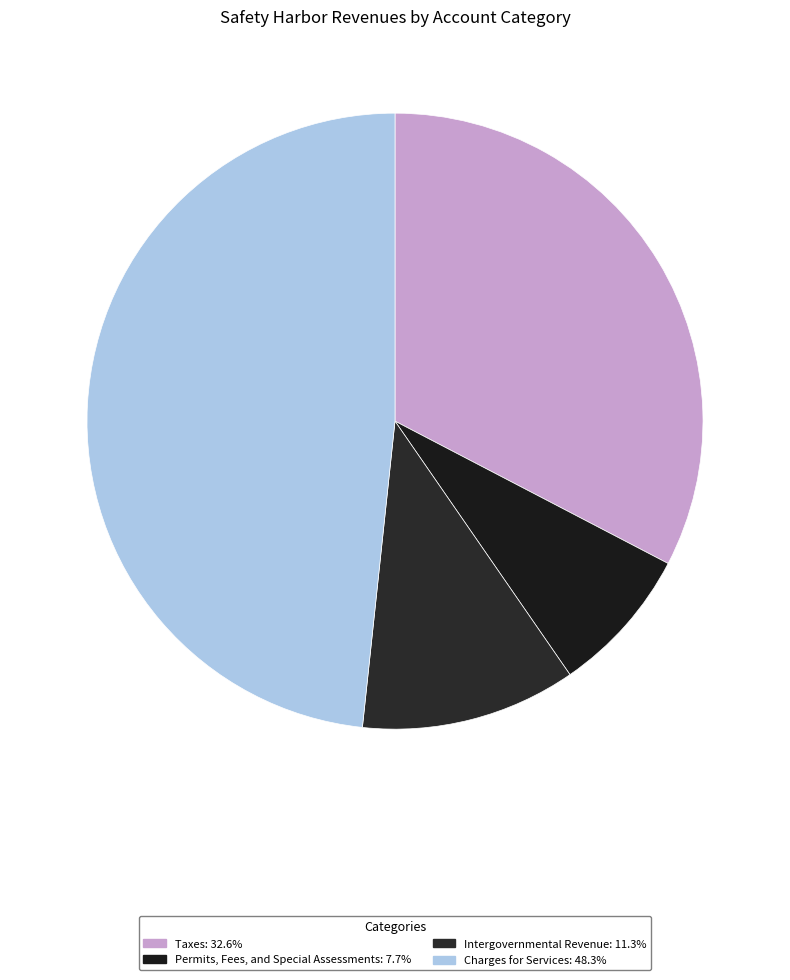

How many segments does this pie chart have?

4